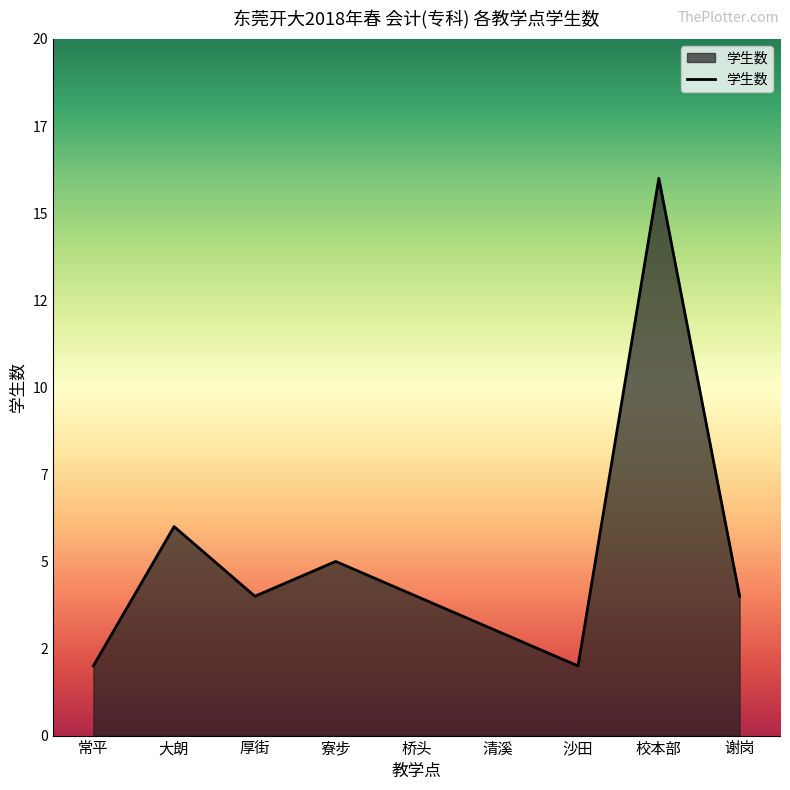

What is the sum of the values at 谢岗 and 大朗?

10